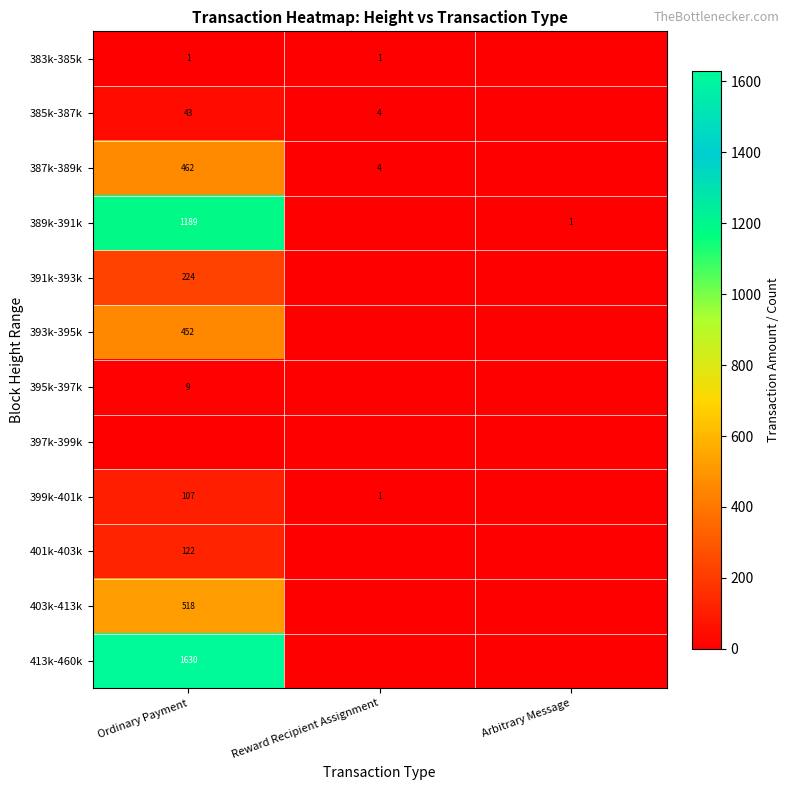

Is it true that 399k-401k equals 190 at Ordinary Payment?

False